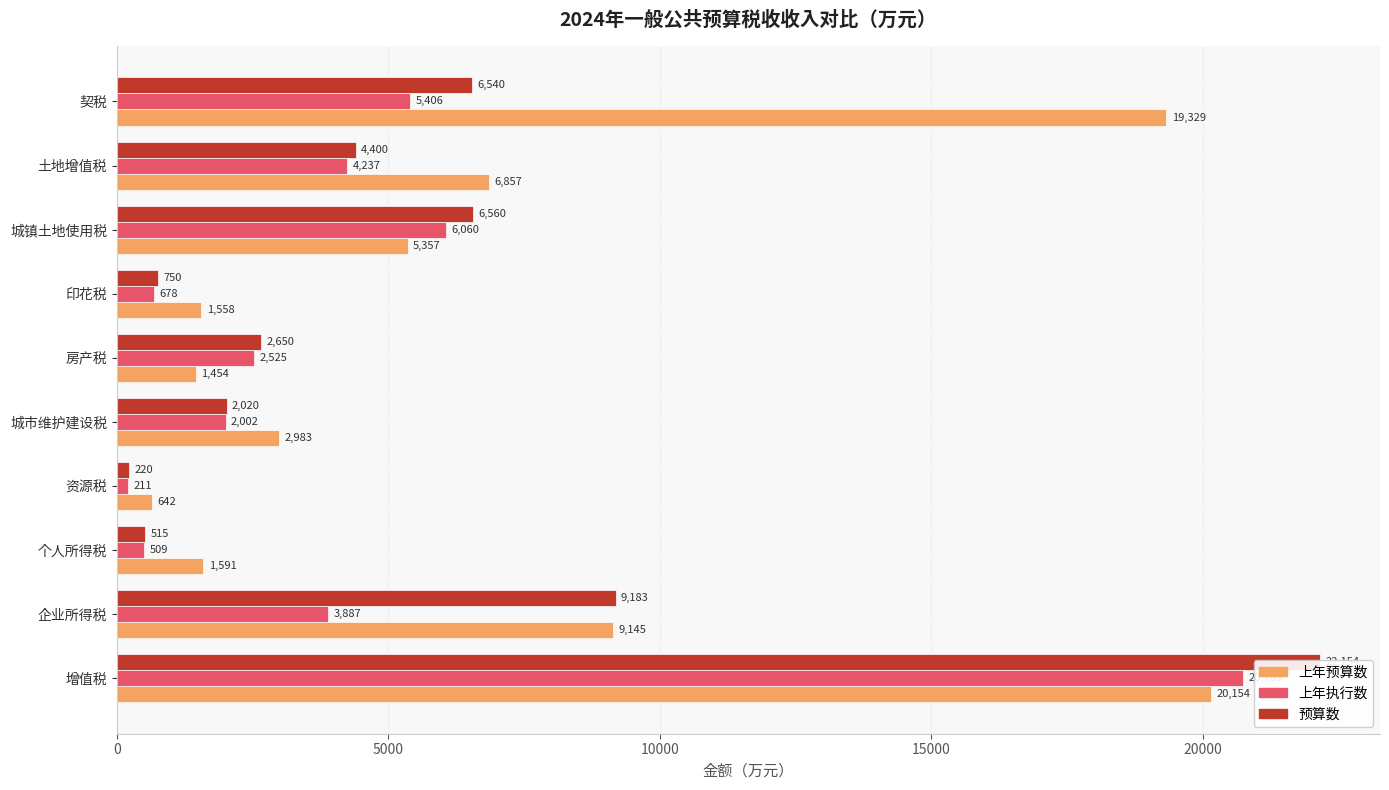

Which series changed the most between 增值税 and 资源税?

预算数